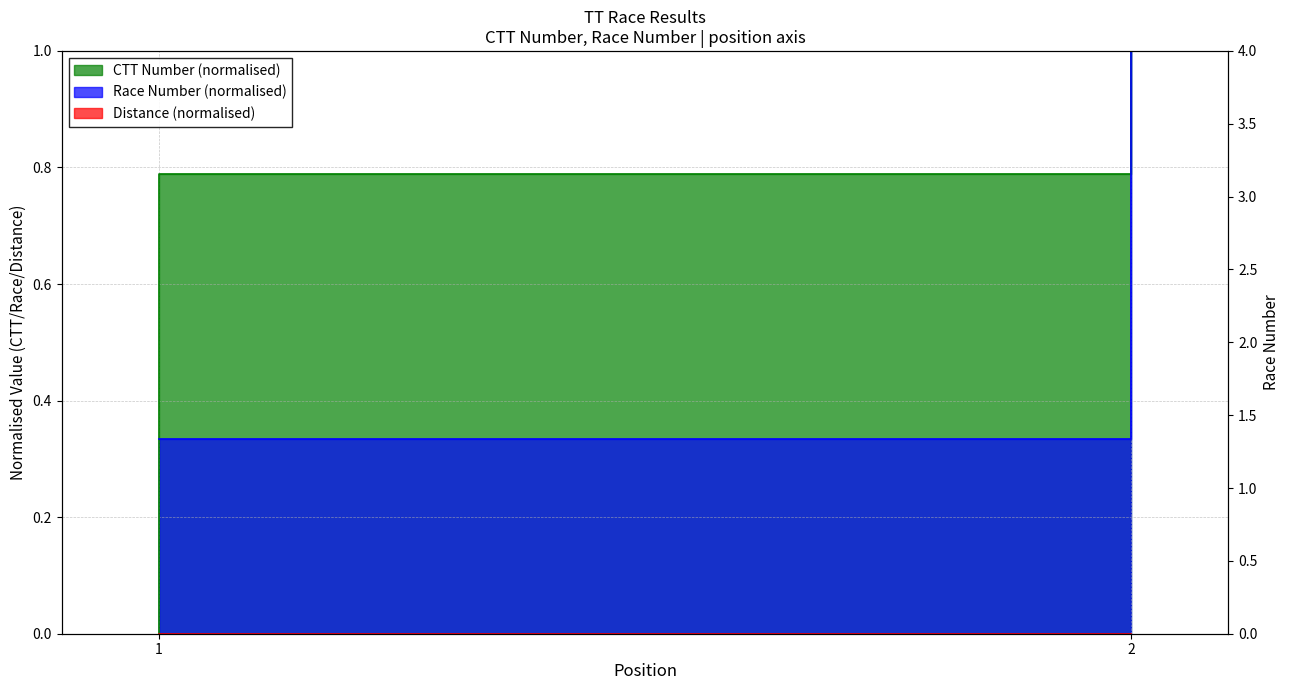

What is the total value across all series at 2?

2.0